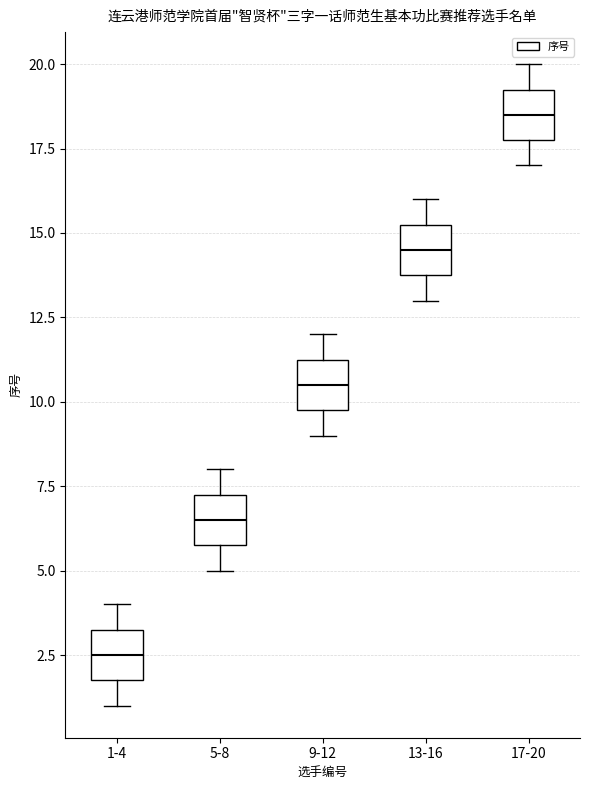

Reading left to right, read every box against the y-axis: the position of its median line, the range the box covers, and the ends of its whiskers. The values are not printed on the chart, so give them approximately, as read against the axis.

1-4: median 2.5, box 2.0 to 3.5, whiskers 1.0 to 4.0
5-8: median 6.5, box 6.0 to 7.5, whiskers 5.0 to 8.0
9-12: median 10.5, box 10.0 to 11.5, whiskers 9.0 to 12.0
13-16: median 14.5, box 14.0 to 15.5, whiskers 13.0 to 16.0
17-20: median 18.5, box 18.0 to 19.5, whiskers 17.0 to 20.0